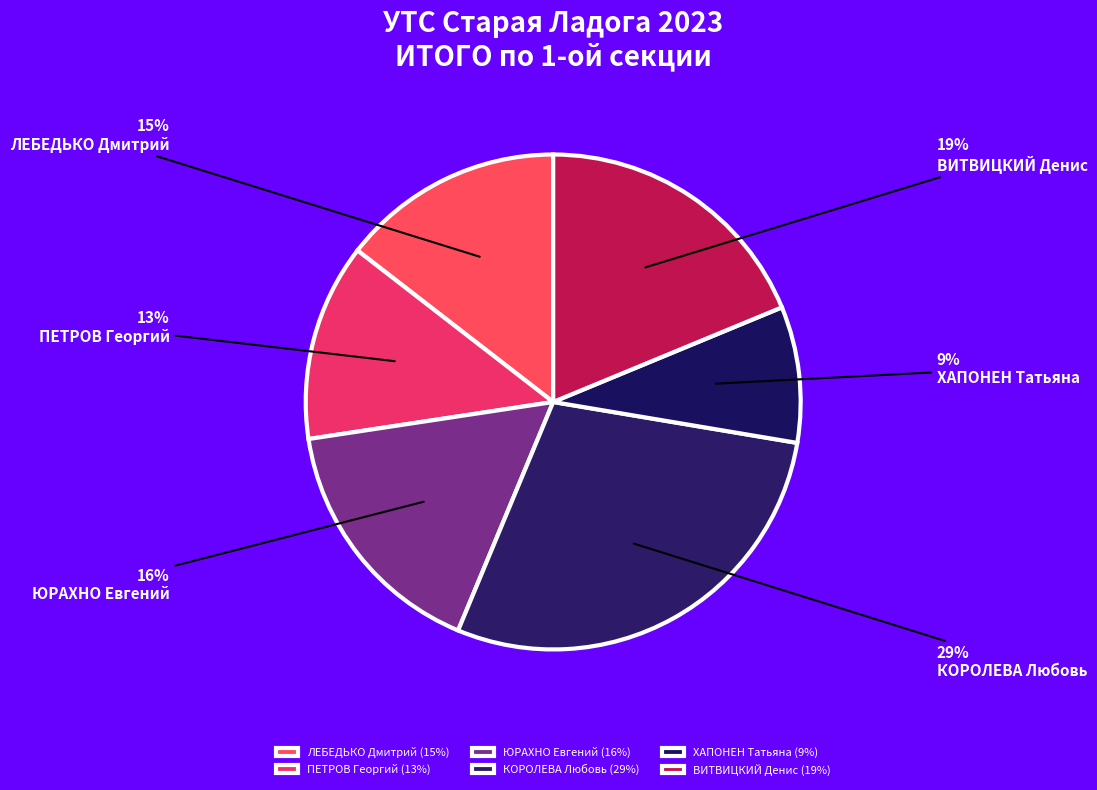

What is the change in value from ПЕТРОВ Георгий to ХАПОНЕН Татьяна?

-165.7